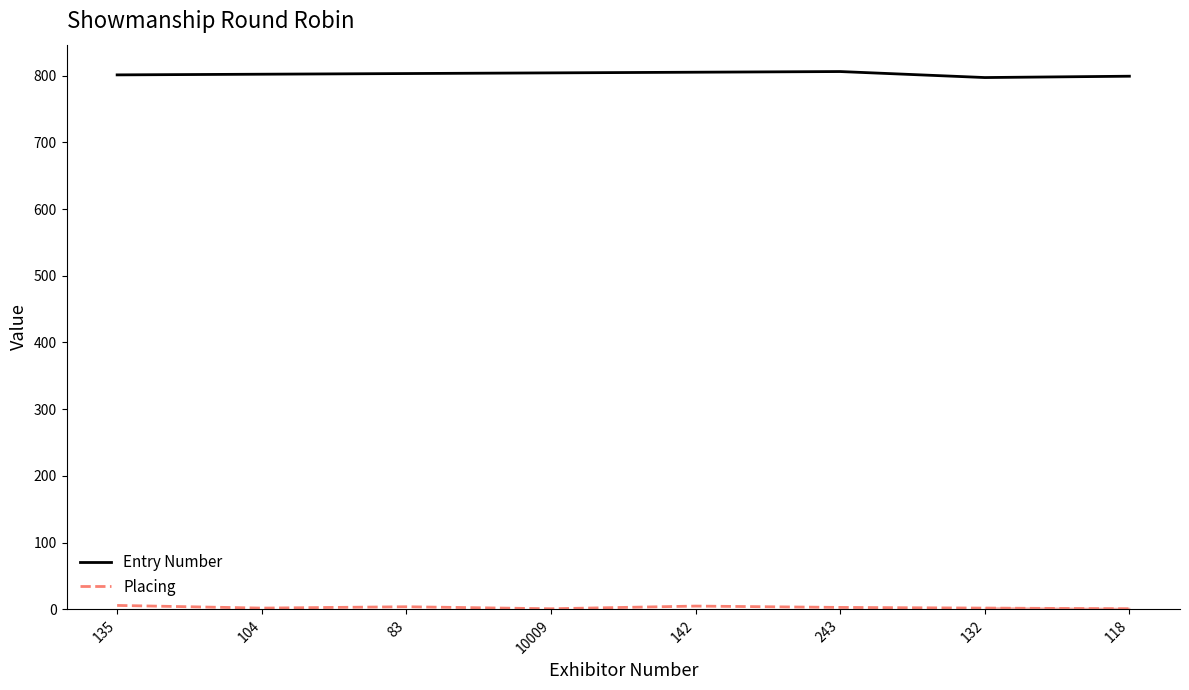

Which series has the widest spread of values?

Entry Number